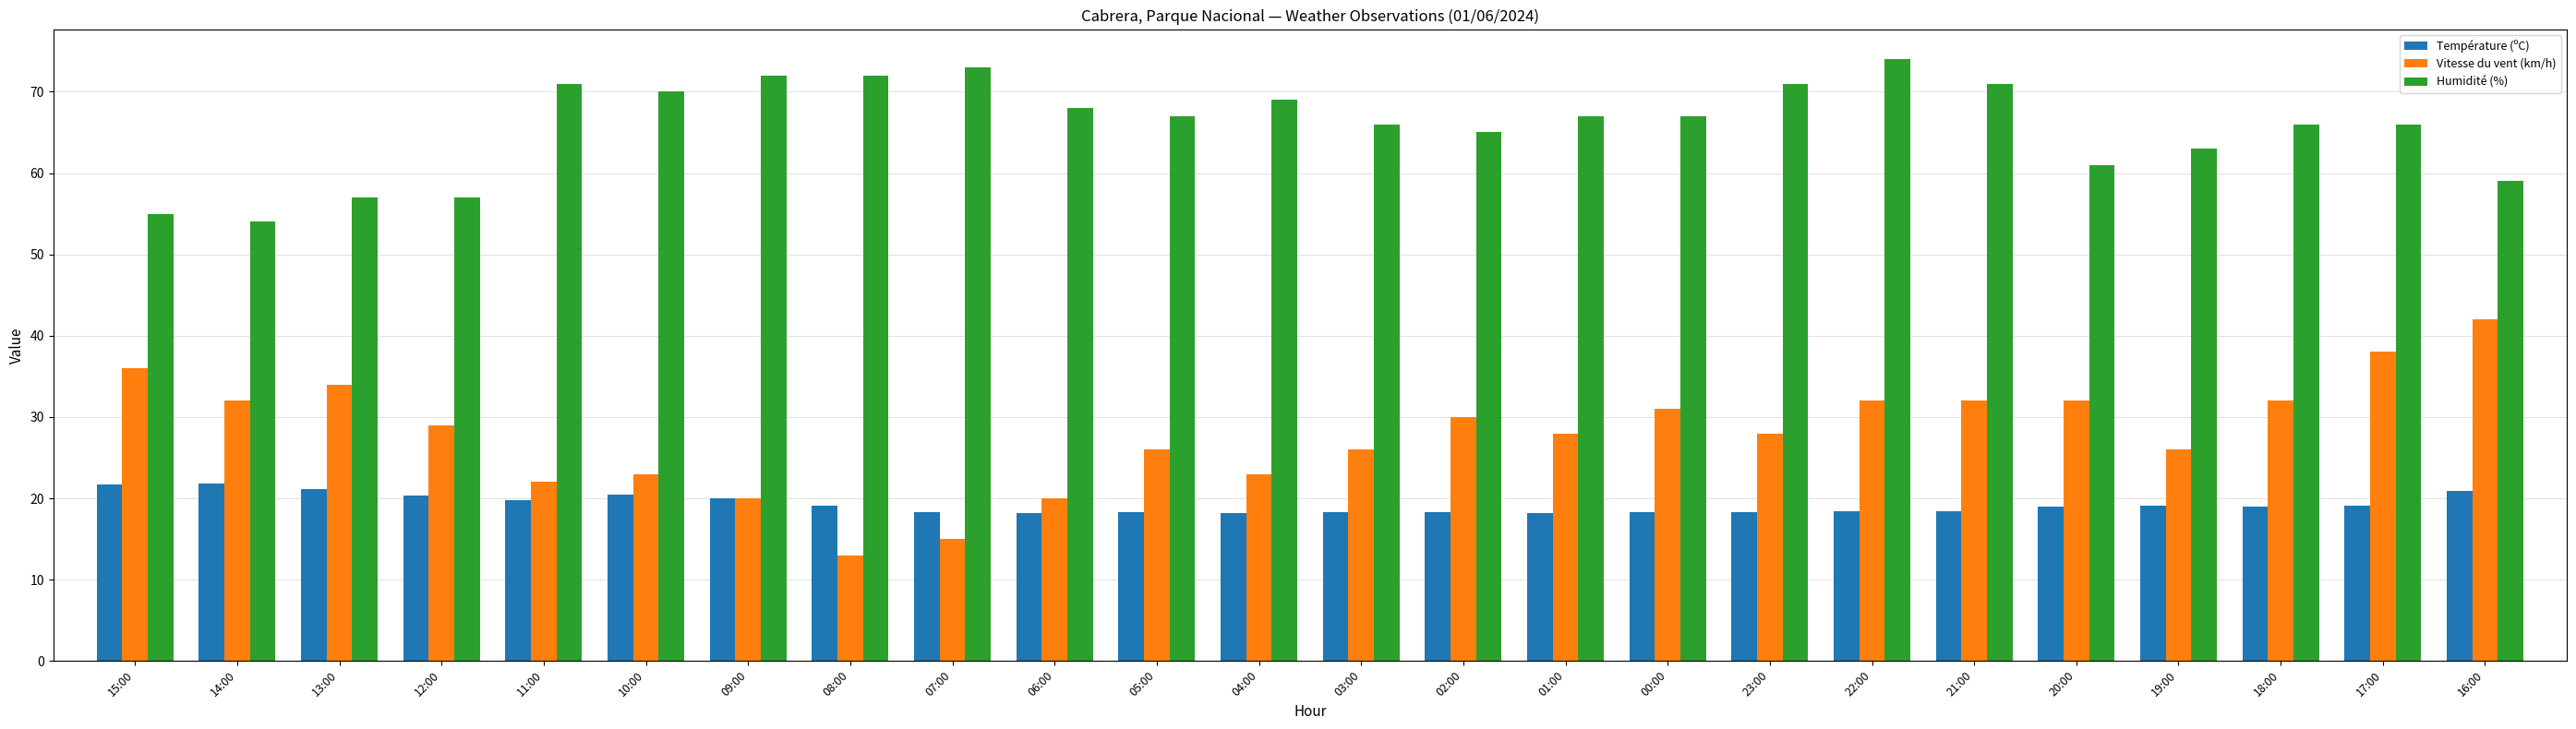

How many bars are there in each group?

3